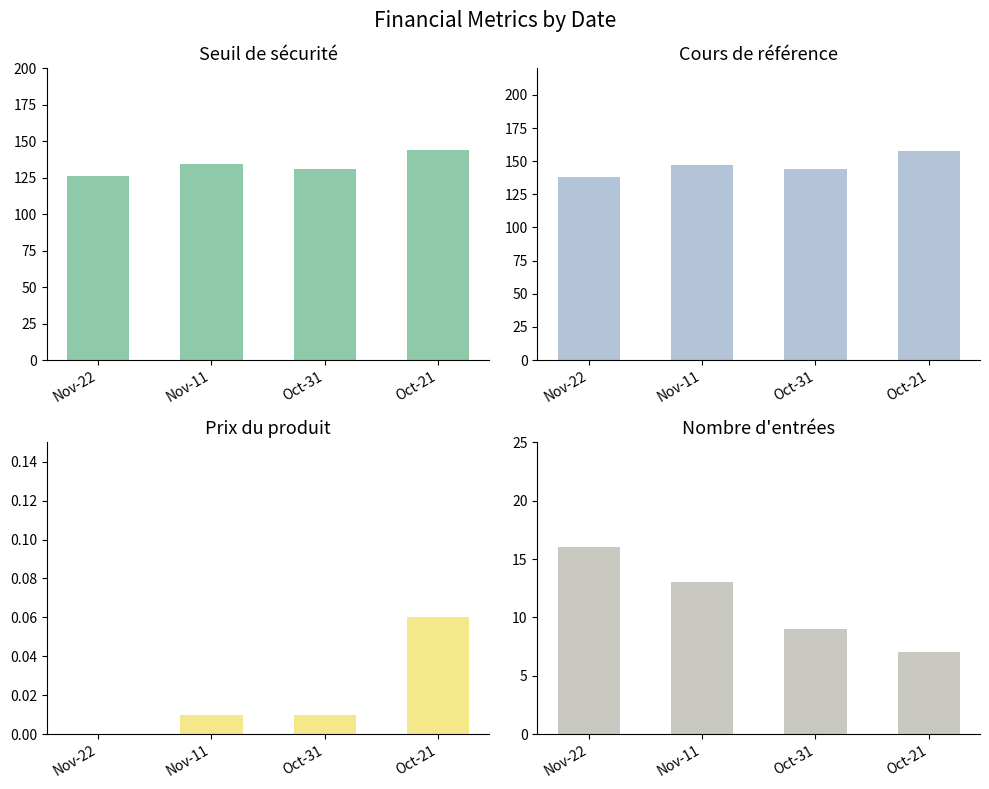

Does the chart contain any negative values?

No